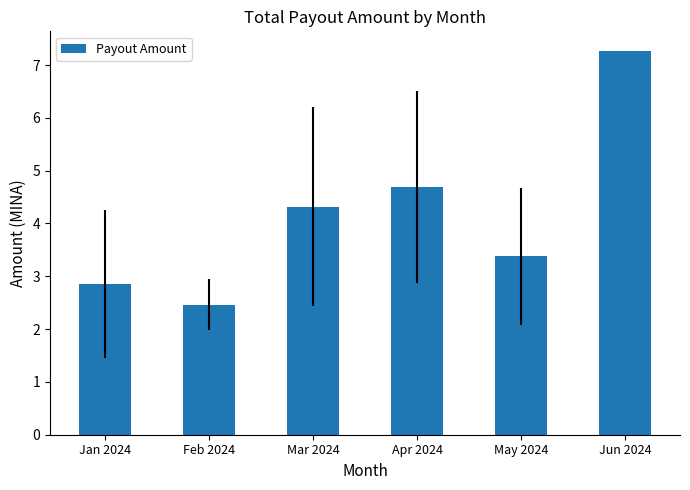

How many data points does each series have?

6